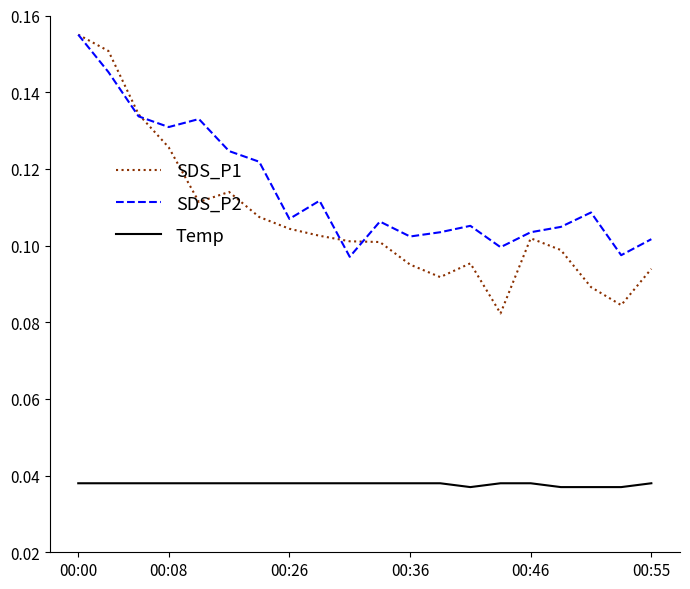

Which series has the largest total across all categories?

SDS_P2